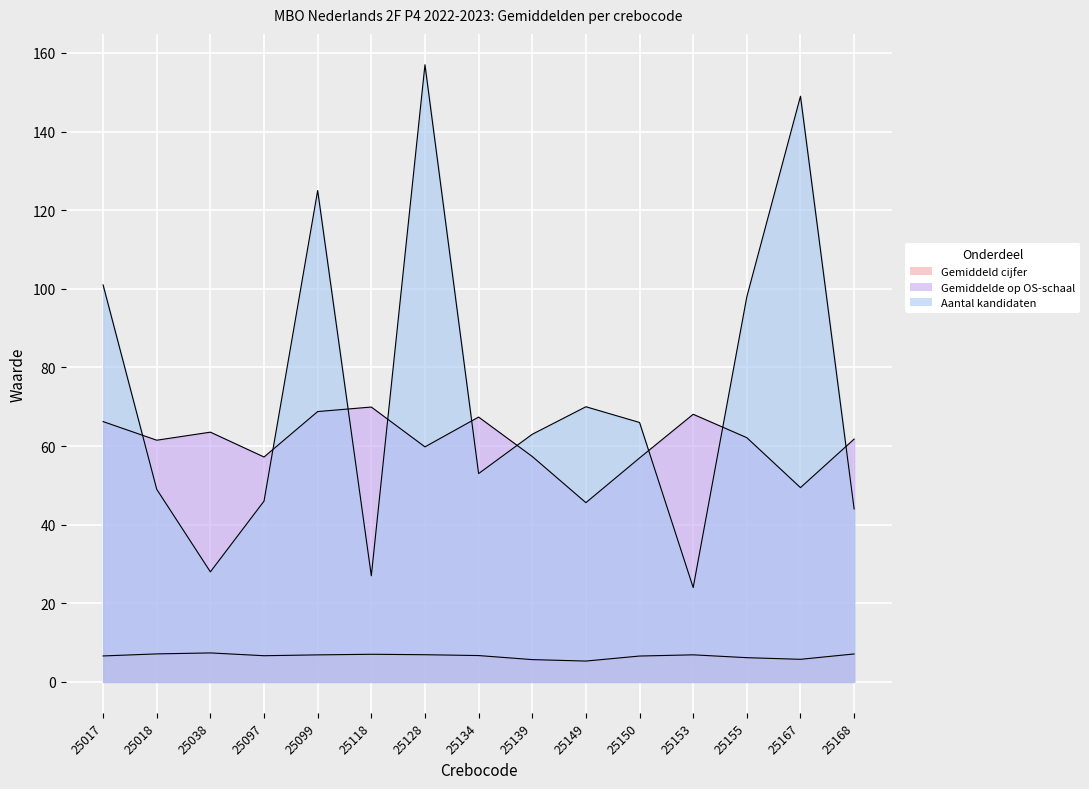

What are all the series names shown in the legend?

Gemiddeld cijfer, Gemiddelde op OS-schaal, Aantal kandidaten